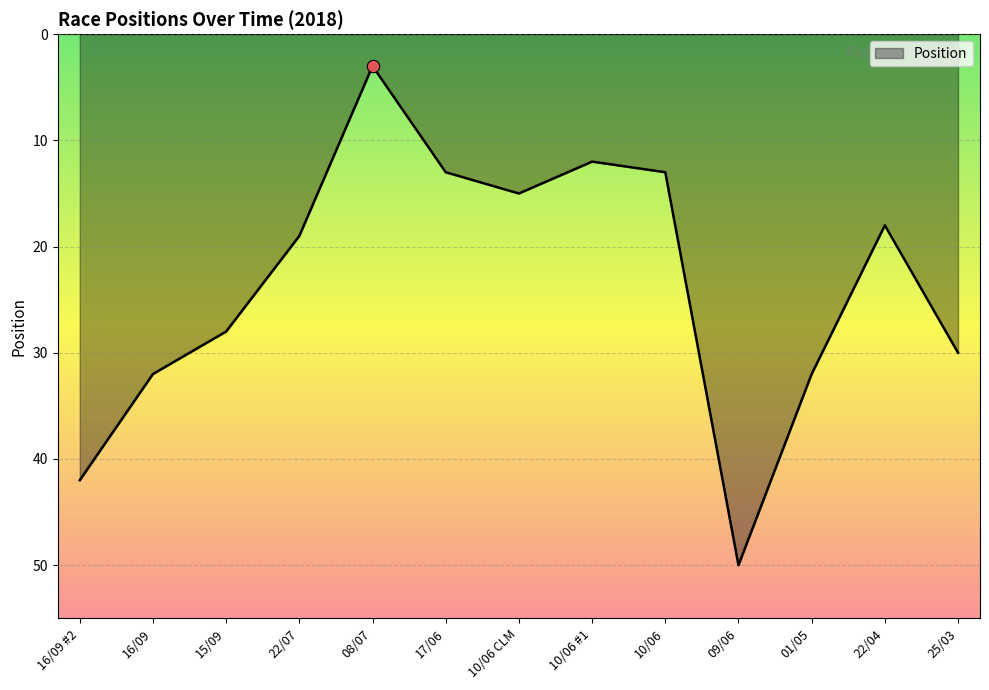

What is the change in value from 15/09 to 10/06?

-15